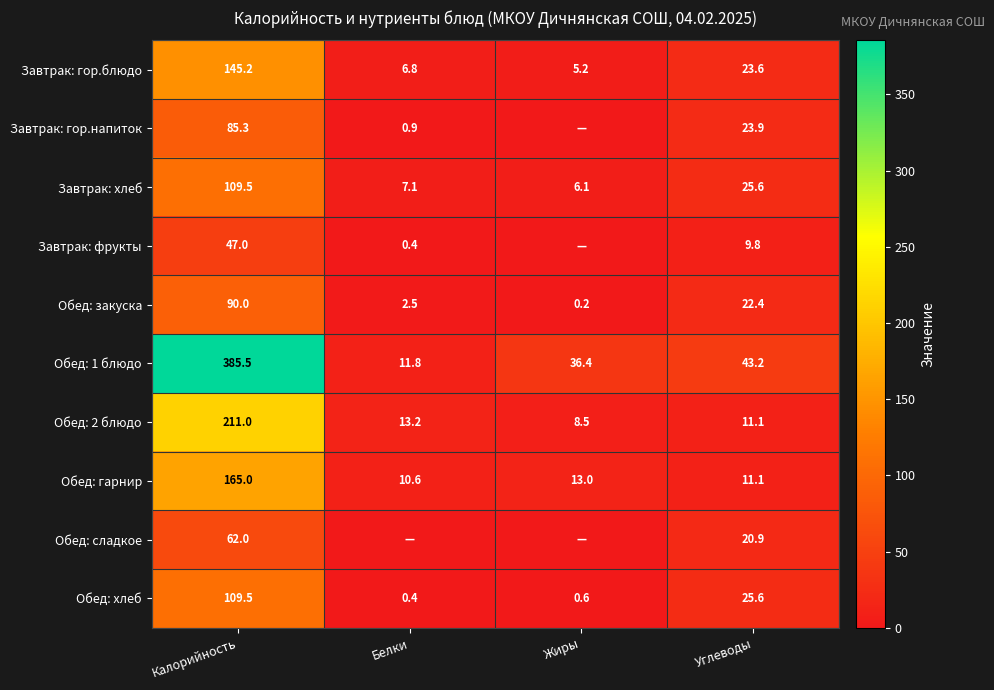

What is the average value of the Обед: 2 блюдо series?

61.0